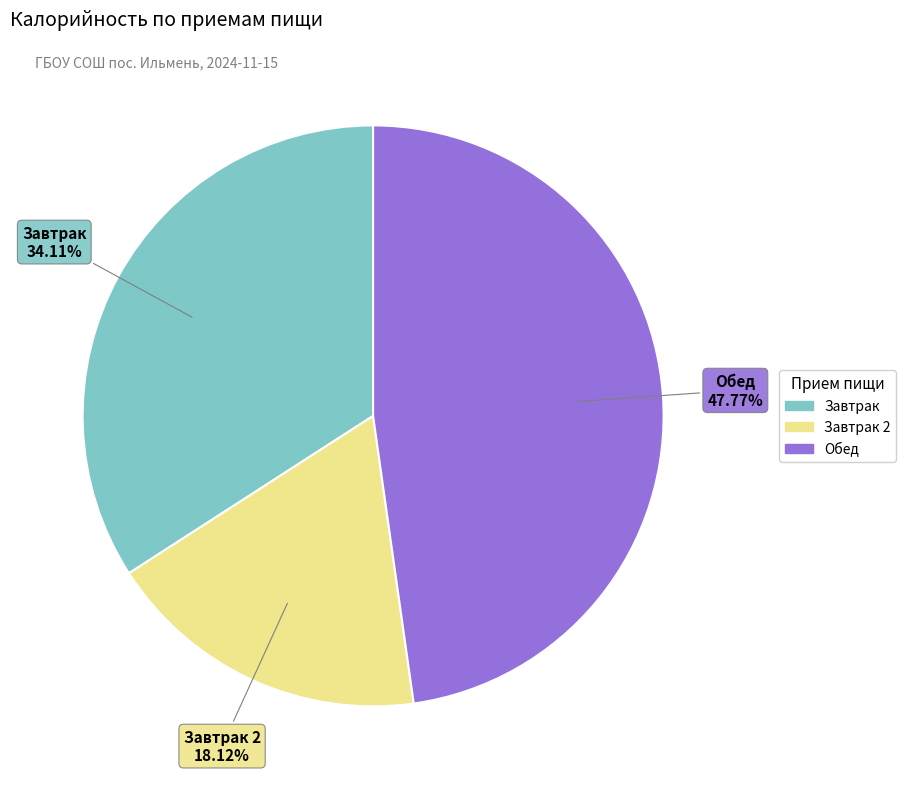

Is there a majority slice in this chart?

No